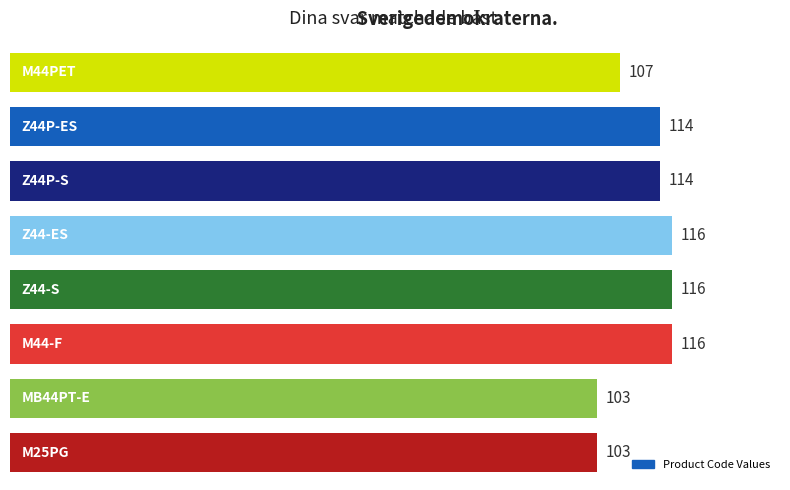

How many values are below 114?

3